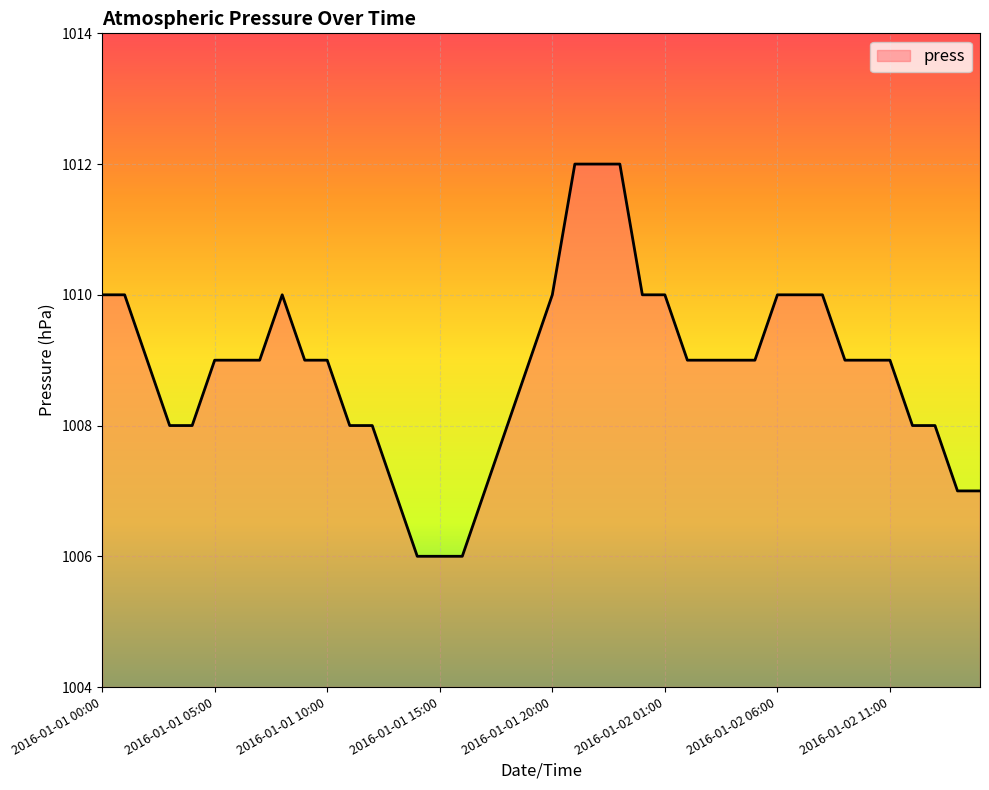

What is the difference between the maximum and minimum values?

6